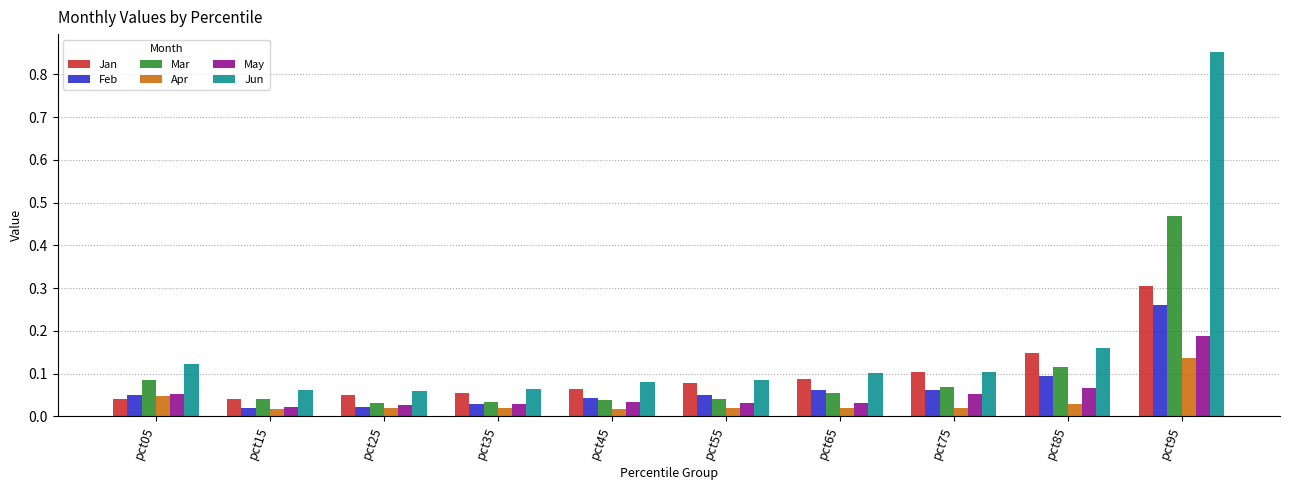

Which series has the largest range (max minus min)?

Jun